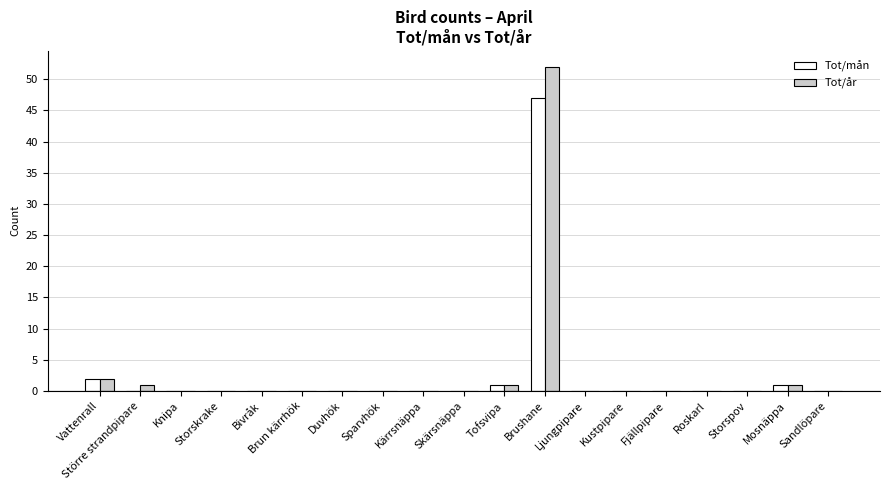

What is the greatest value displayed?

52